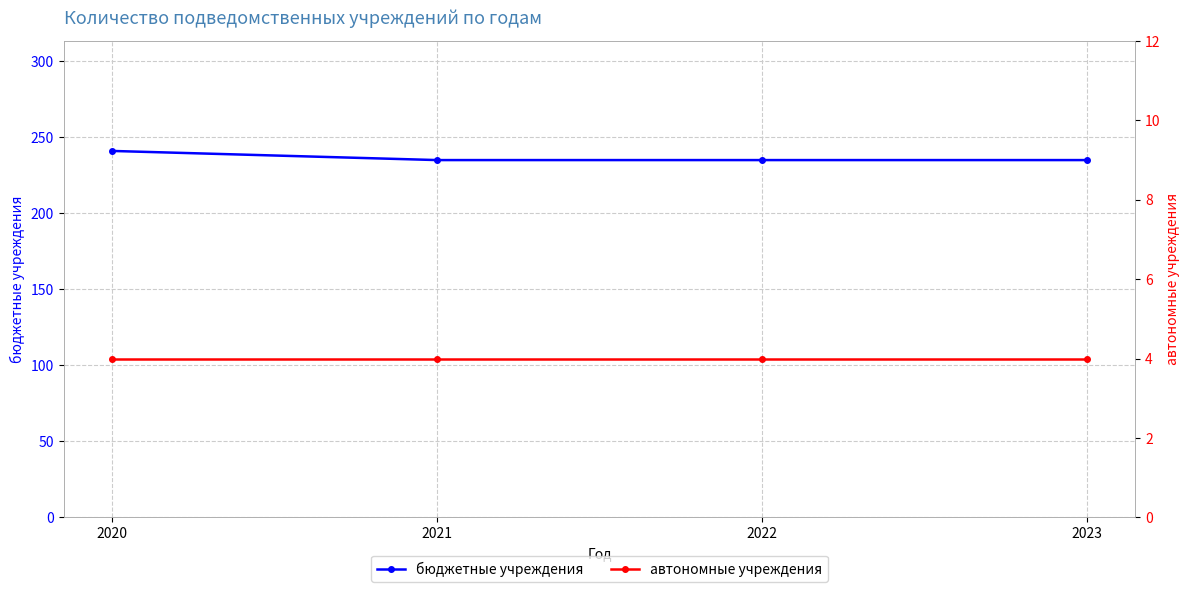

What is the total value across all series at 2020?

245